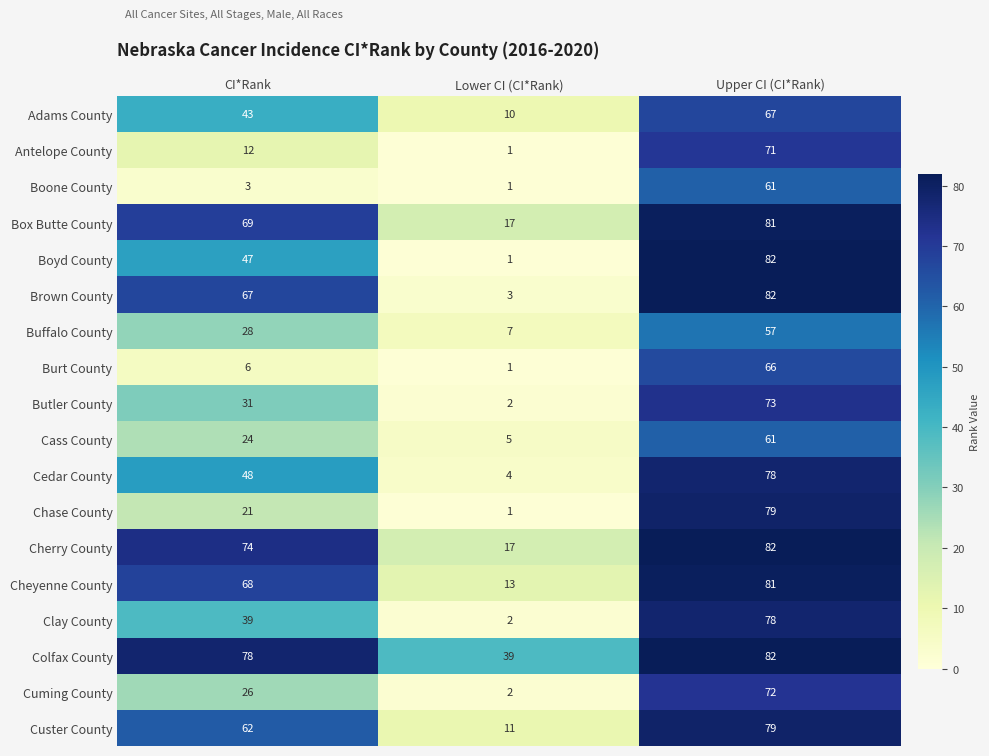

List the labels in order of Cedar County value, largest first.

Upper CI (CI*Rank), CI*Rank, Lower CI (CI*Rank)